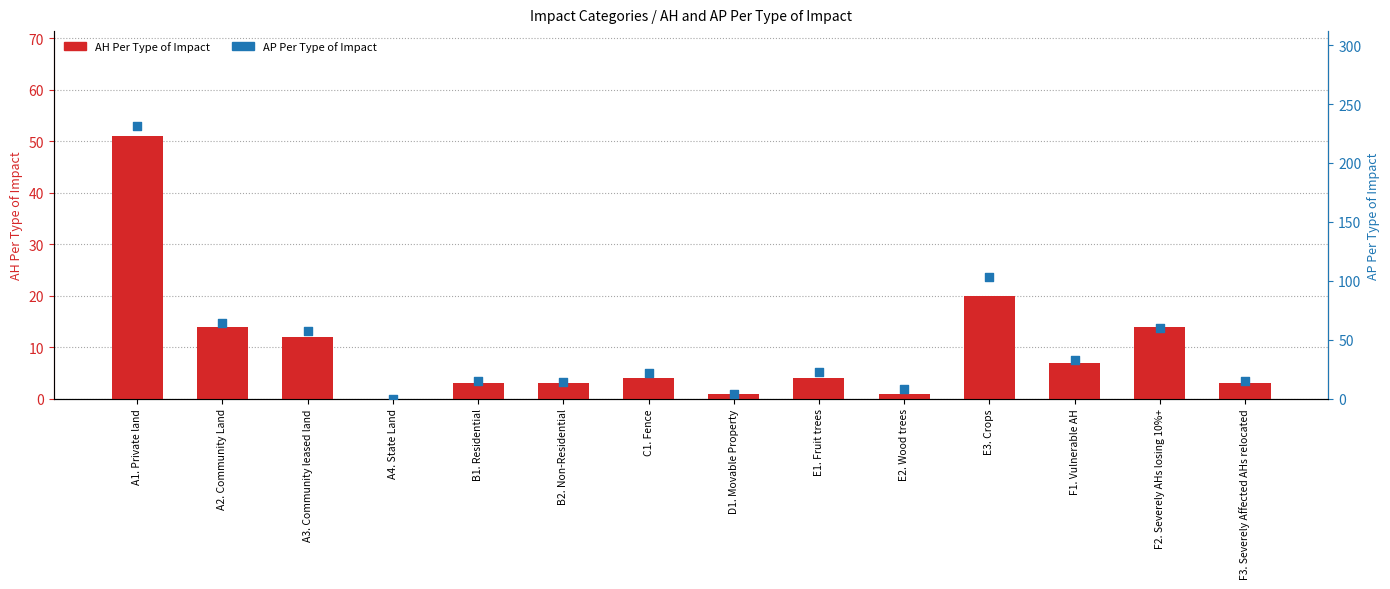

At how many categories does at least one series exceed 43?

5